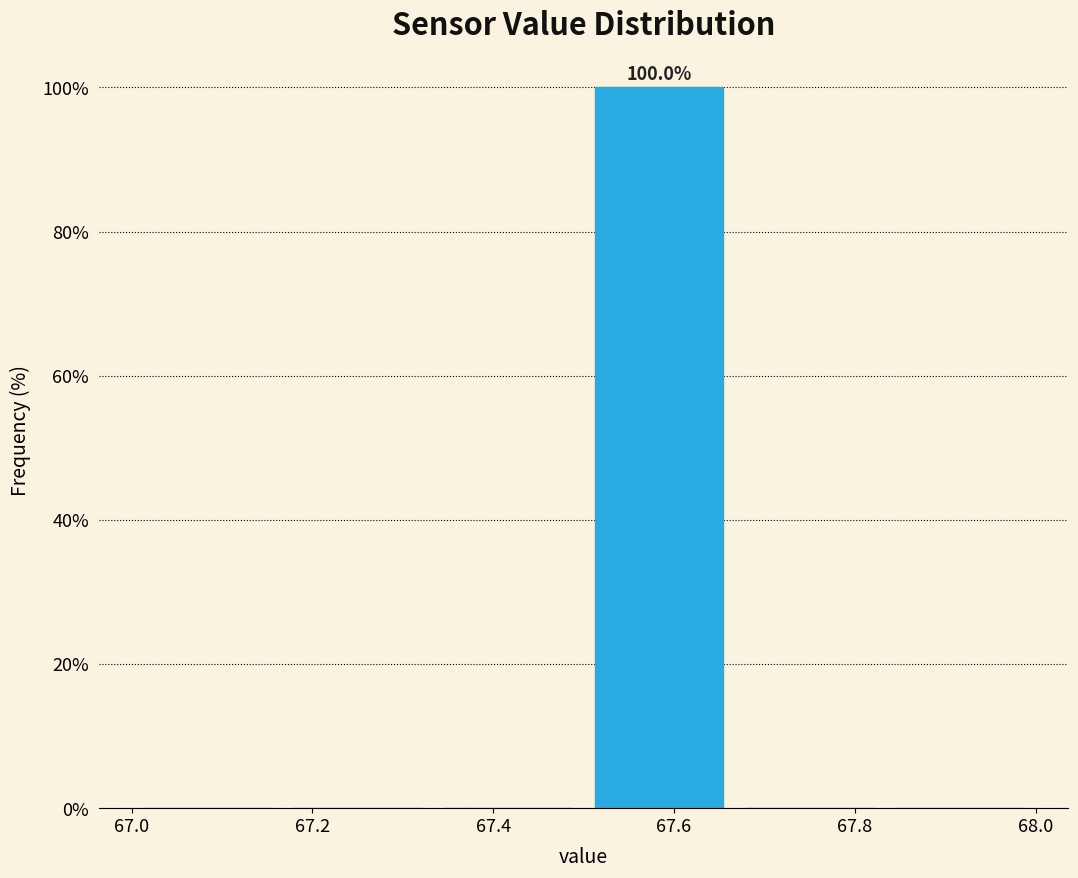

Over which range of the x-axis is the bar tallest?

67.50 to 67.66